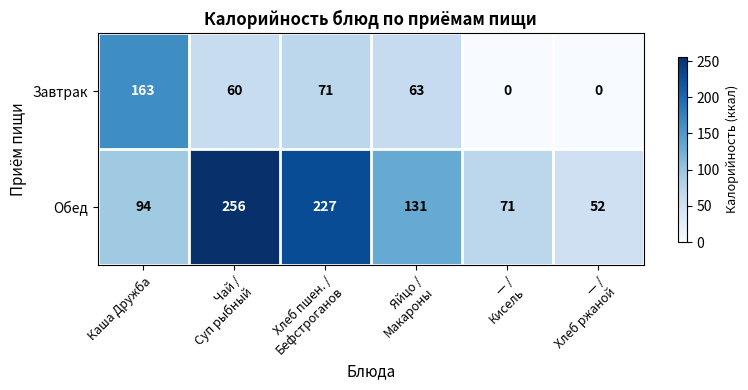

Which series has the largest range (max minus min)?

Обед